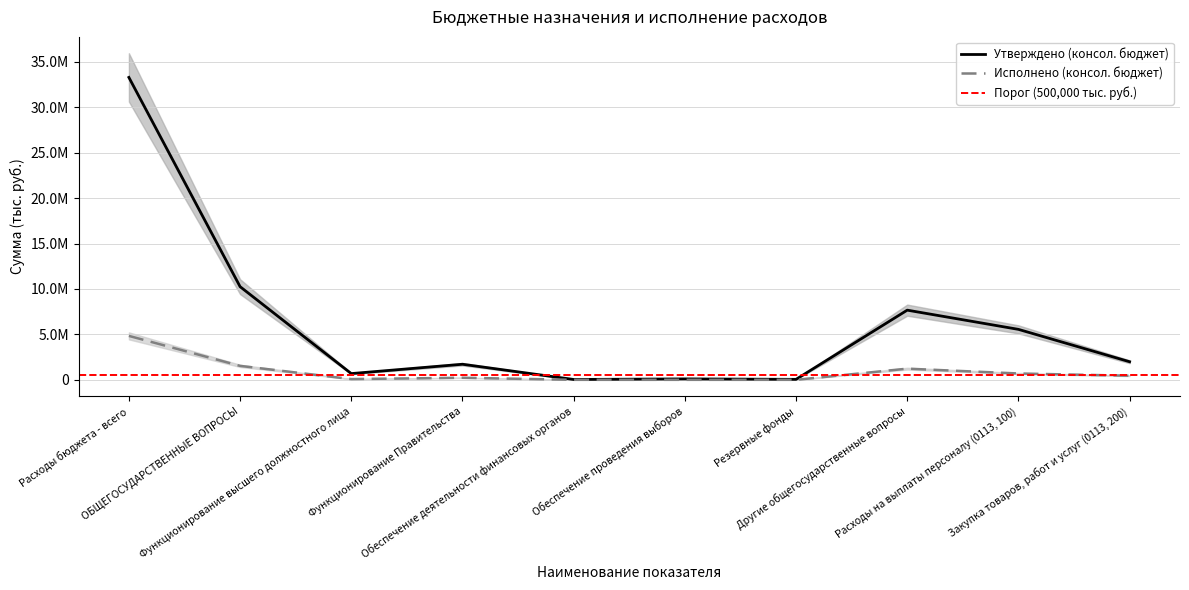

Which category has the highest value in the Утверждено (консол. бюджет) series?

Расходы бюджета - всего